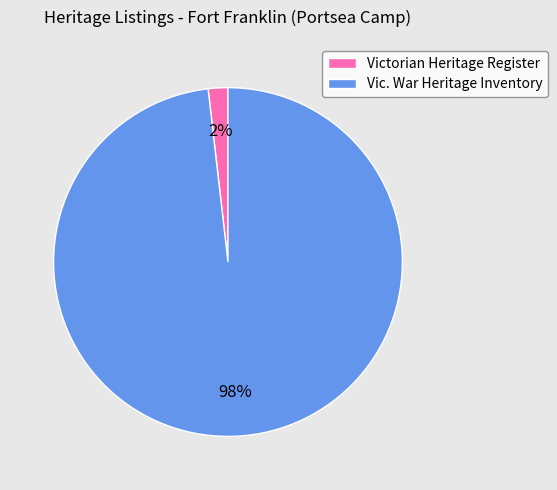

Which has a higher value, Vic. War Heritage Inventory or Victorian Heritage Register?

Vic. War Heritage Inventory